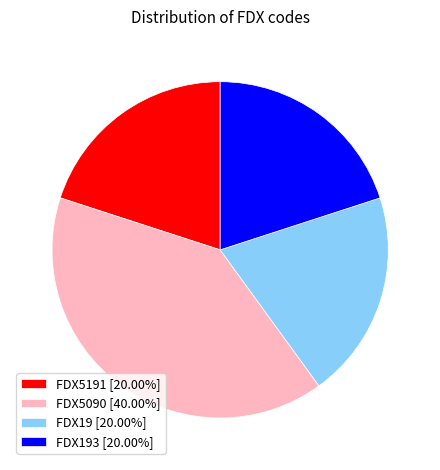

Do FDX5191 [20.00%] and FDX193 [20.00%] together represent more than half of the pie?

No